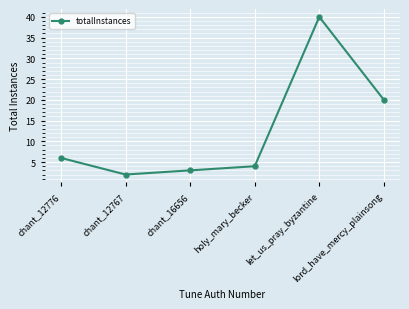

Which category has the lowest value across all series?

chant_12767